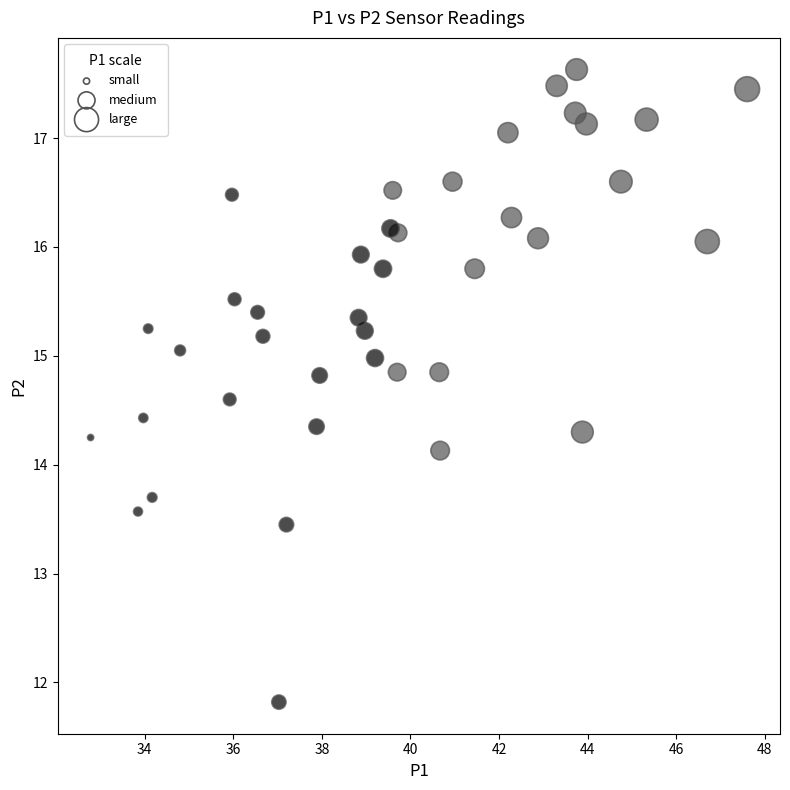

What is the range of X values (max minus min)?

14.8